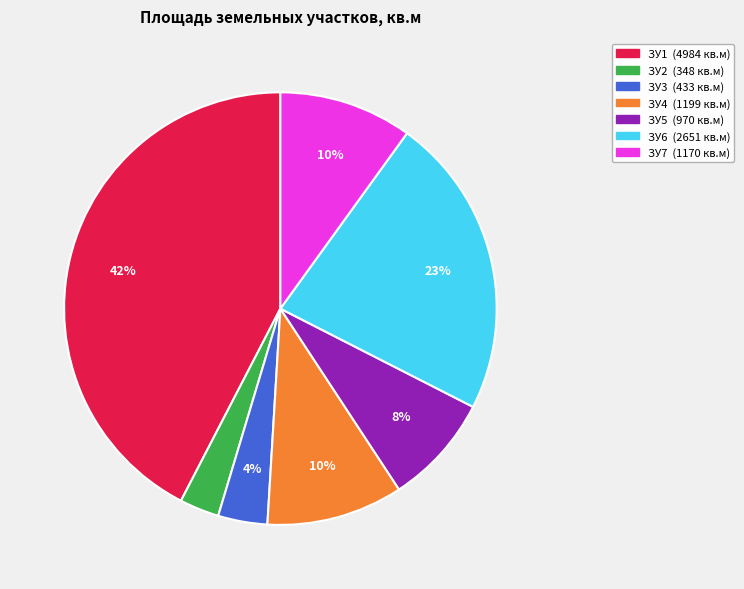

To the nearest percent, what is the average slice percentage?

14%